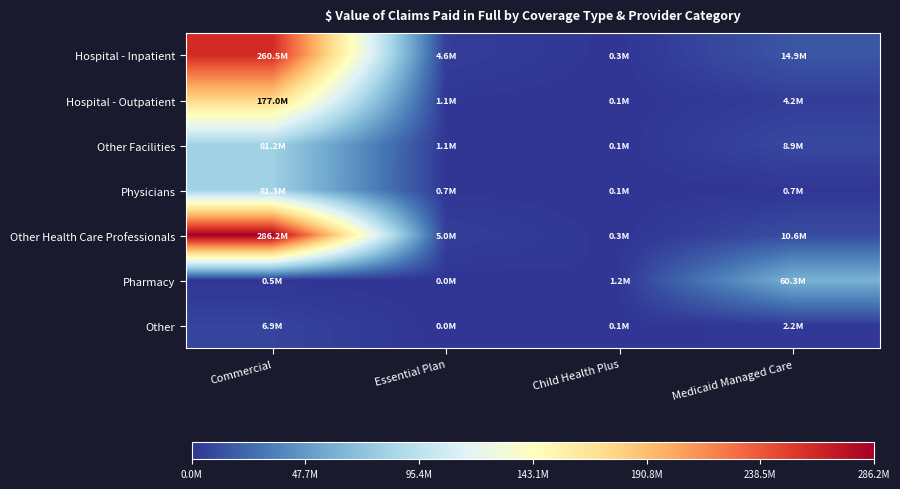

Between Commercial and Child Health Plus, which series saw the biggest shift?

Other Health Care Professionals